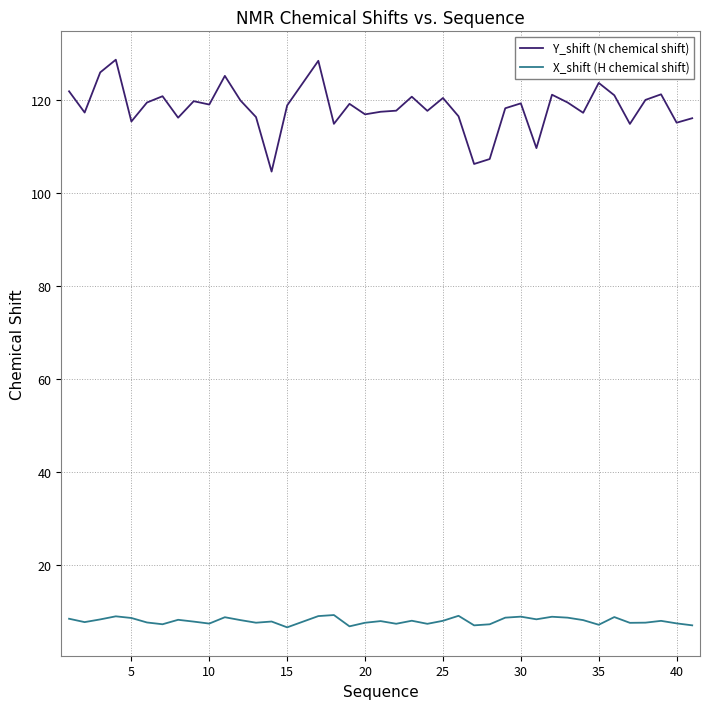

What is the difference between the maximum and minimum values in the Y_shift (N chemical shift) series?

24.0